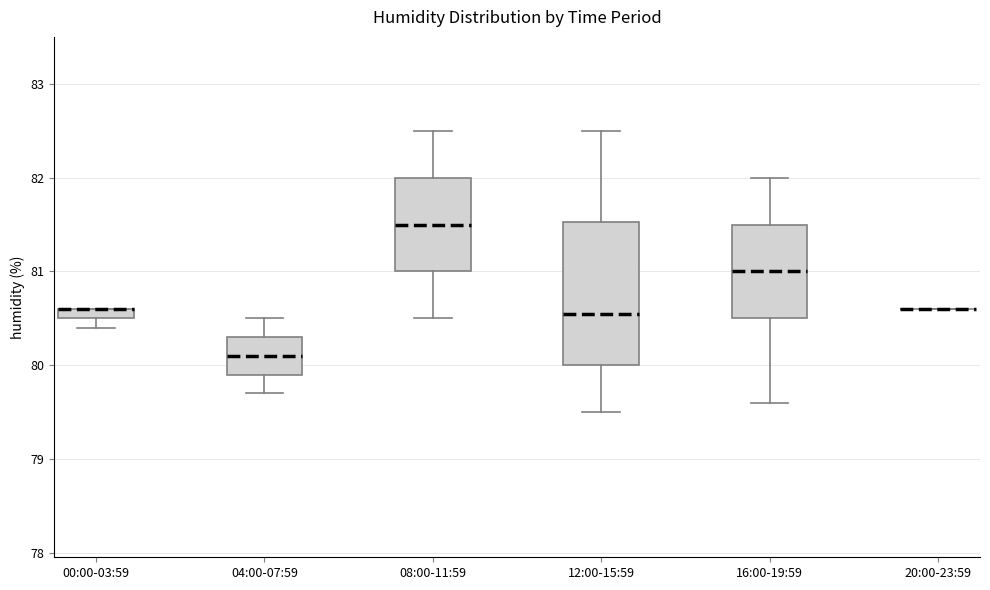

Comparing the boxes themselves (not the whiskers), which one is the tallest?

12:00-15:59